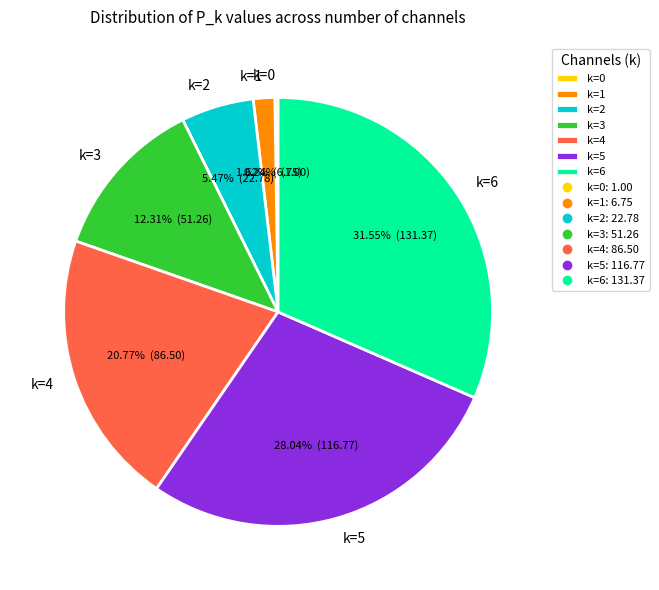

Do k=2 and k=3 together represent more than half of the pie?

No